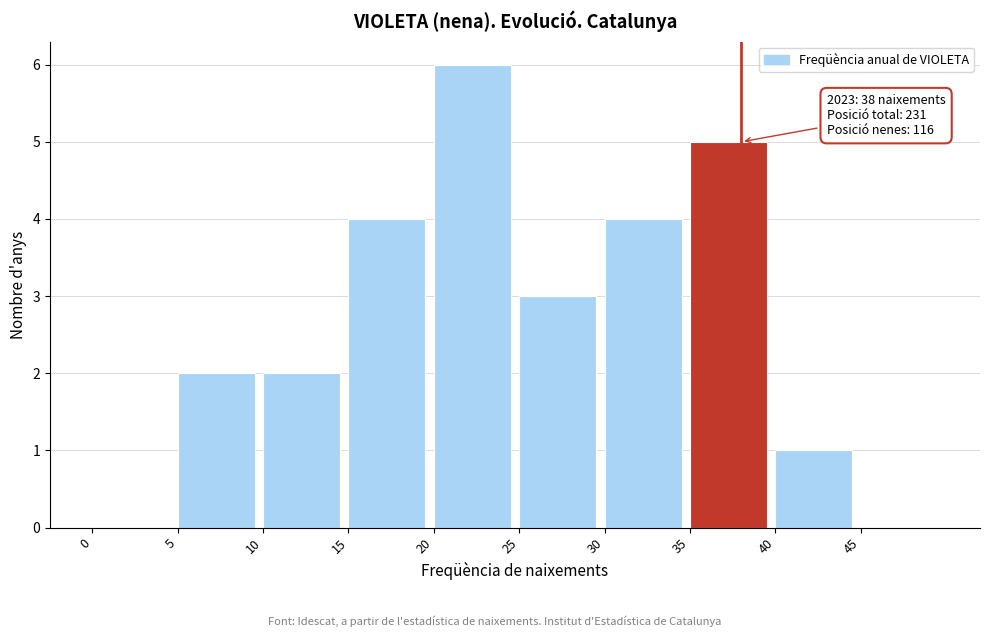

Which range on the x-axis has the tallest bar?

20 to 25